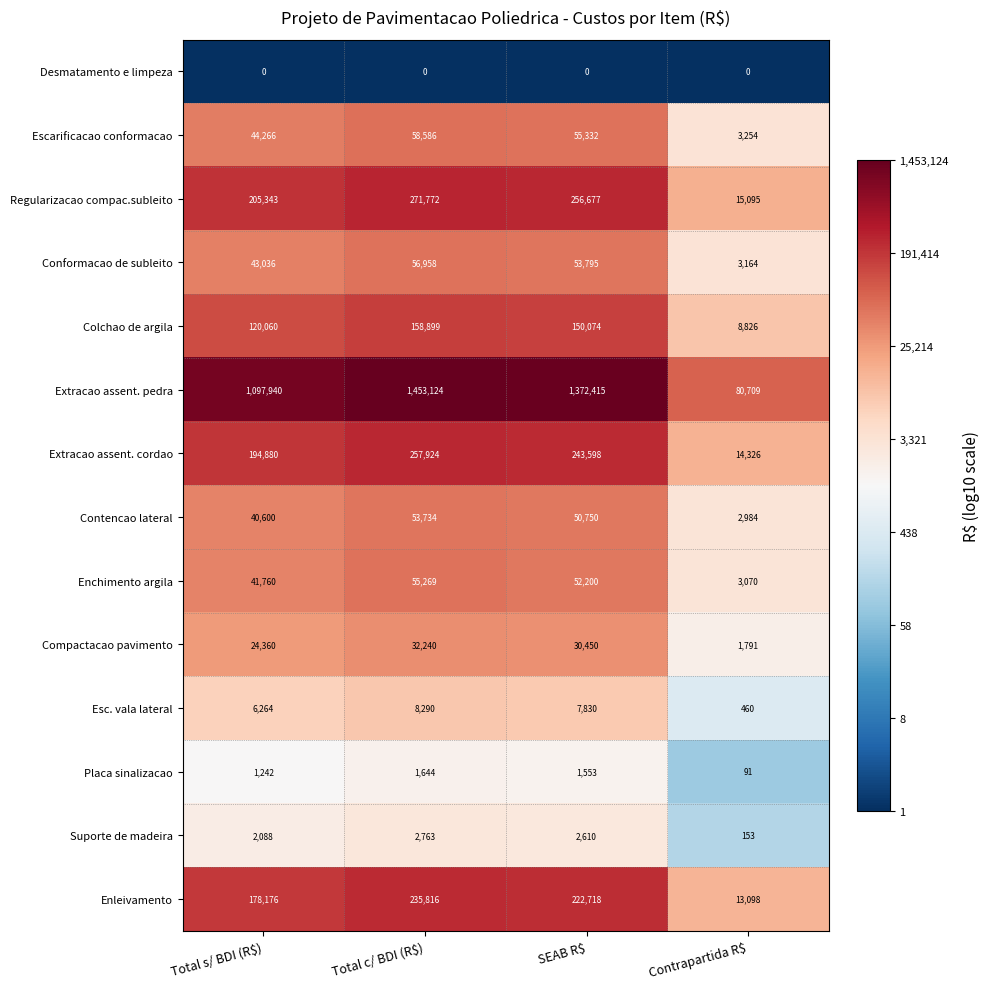

The value of Enchimento argila at Total c/ BDI (R$) is 55269. True or false?

True